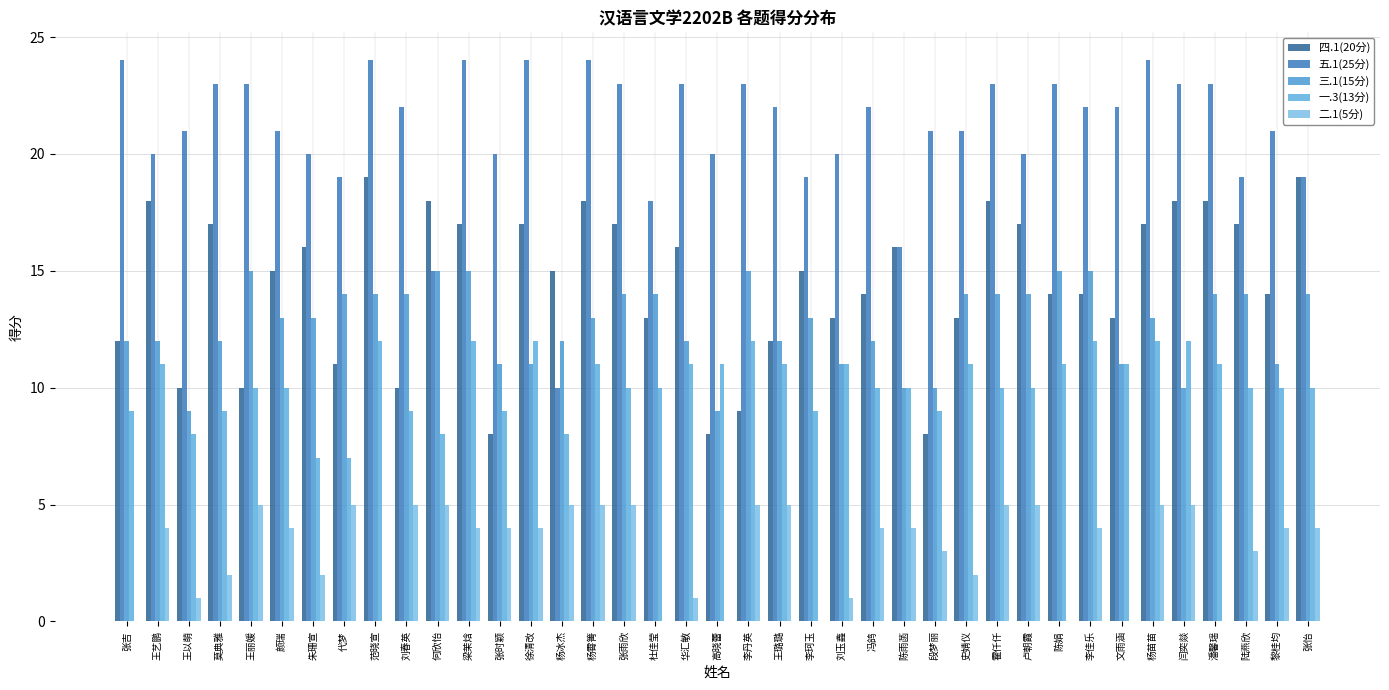

Reading left to right, list all the values displayed in this chart.

四.1(20分): 张吉=12	王艺鹏=18	王以萌=10	莫典雅=17	王丽媛=10	颜瑞=15	朱珊宣=16	代梦=11	范晓宣=19	刘春英=10	何欣怡=18	梁茉焓=17	张时颖=8	徐清改=17	杨冰杰=15	杨霄箐=18	张雨欣=17	杜佳莹=13	华汇敏=16	高晓蕾=8	李丹英=9	王璐璐=12	李珂玉=15	刘玉鑫=13	冯鸽=14	陈雨菡=16	段梦丽=8	史婧仪=13	霍仟仟=18	卢朝霞=17	陈娟=14	李佳乐=14	文雨涵=13	杨苗苗=17	闫奕燚=18	潘馨瑶=18	陆燕欣=17	黎桂均=14	张怡=19
五.1(25分): 张吉=24	王艺鹏=20	王以萌=21	莫典雅=23	王丽媛=23	颜瑞=21	朱珊宣=20	代梦=19	范晓宣=24	刘春英=22	何欣怡=15	梁茉焓=24	张时颖=20	徐清改=24	杨冰杰=10	杨霄箐=24	张雨欣=23	杜佳莹=18	华汇敏=23	高晓蕾=20	李丹英=23	王璐璐=22	李珂玉=19	刘玉鑫=20	冯鸽=22	陈雨菡=16	段梦丽=21	史婧仪=21	霍仟仟=23	卢朝霞=20	陈娟=23	李佳乐=22	文雨涵=22	杨苗苗=24	闫奕燚=23	潘馨瑶=23	陆燕欣=19	黎桂均=21	张怡=19
三.1(15分): 张吉=12	王艺鹏=12	王以萌=9	莫典雅=12	王丽媛=15	颜瑞=13	朱珊宣=13	代梦=14	范晓宣=14	刘春英=14	何欣怡=15	梁茉焓=15	张时颖=11	徐清改=11	杨冰杰=12	杨霄箐=13	张雨欣=14	杜佳莹=14	华汇敏=12	高晓蕾=9	李丹英=15	王璐璐=12	李珂玉=13	刘玉鑫=11	冯鸽=12	陈雨菡=10	段梦丽=10	史婧仪=14	霍仟仟=14	卢朝霞=14	陈娟=15	李佳乐=15	文雨涵=11	杨苗苗=13	闫奕燚=10	潘馨瑶=14	陆燕欣=14	黎桂均=11	张怡=14
一.3(13分): 张吉=9	王艺鹏=11	王以萌=8	莫典雅=9	王丽媛=10	颜瑞=10	朱珊宣=7	代梦=7	范晓宣=12	刘春英=9	何欣怡=8	梁茉焓=12	张时颖=9	徐清改=12	杨冰杰=8	杨霄箐=11	张雨欣=10	杜佳莹=10	华汇敏=11	高晓蕾=11	李丹英=12	王璐璐=11	李珂玉=9	刘玉鑫=11	冯鸽=10	陈雨菡=10	段梦丽=9	史婧仪=11	霍仟仟=10	卢朝霞=10	陈娟=11	李佳乐=12	文雨涵=11	杨苗苗=12	闫奕燚=12	潘馨瑶=11	陆燕欣=10	黎桂均=10	张怡=10
二.1(5分): 张吉=0	王艺鹏=4	王以萌=1	莫典雅=2	王丽媛=5	颜瑞=4	朱珊宣=2	代梦=5	范晓宣=0	刘春英=5	何欣怡=5	梁茉焓=4	张时颖=4	徐清改=4	杨冰杰=5	杨霄箐=5	张雨欣=5	杜佳莹=0	华汇敏=1	高晓蕾=0	李丹英=5	王璐璐=5	李珂玉=0	刘玉鑫=1	冯鸽=4	陈雨菡=4	段梦丽=3	史婧仪=2	霍仟仟=5	卢朝霞=5	陈娟=0	李佳乐=4	文雨涵=0	杨苗苗=5	闫奕燚=5	潘馨瑶=0	陆燕欣=3	黎桂均=4	张怡=4